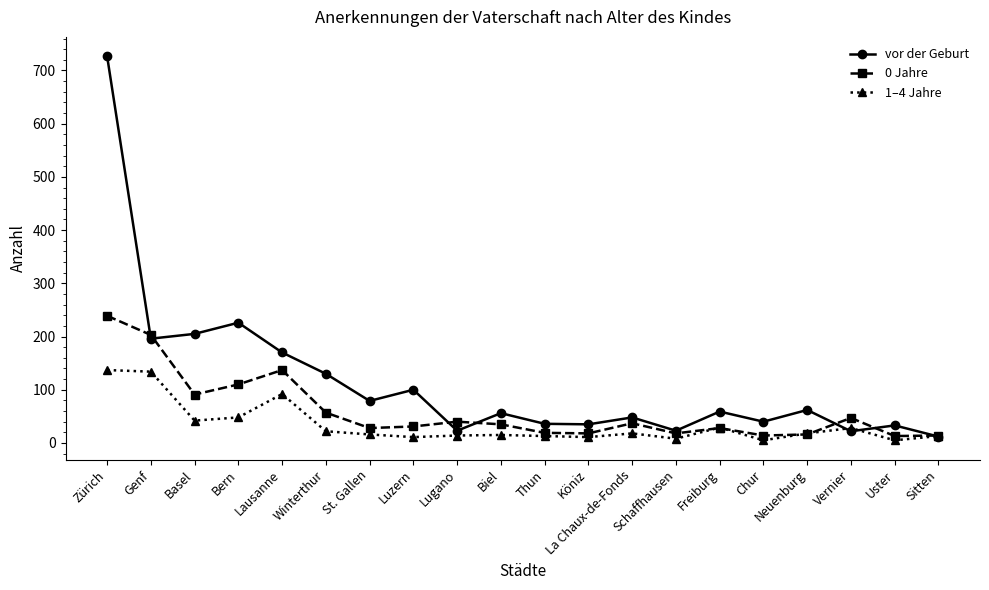

At which category does the chart reach its peak across all series?

Zürich